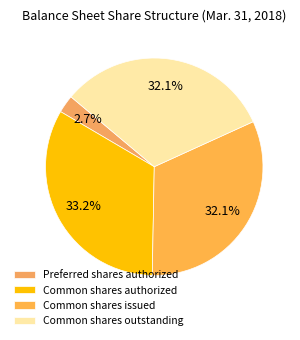

Which category has the smallest portion of the pie?

Preferred shares authorized